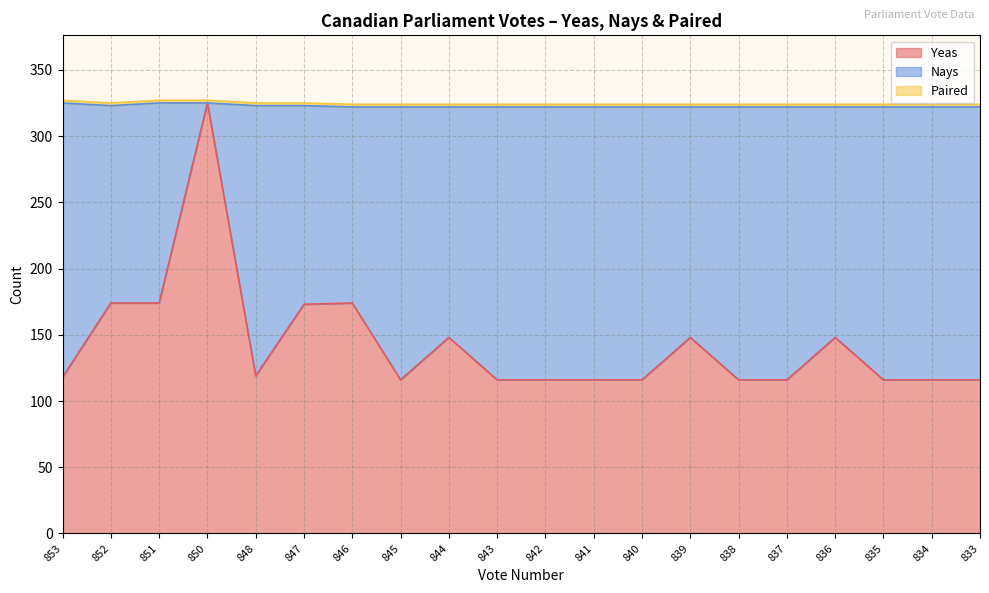

Between 844 and 841, which is larger?

844